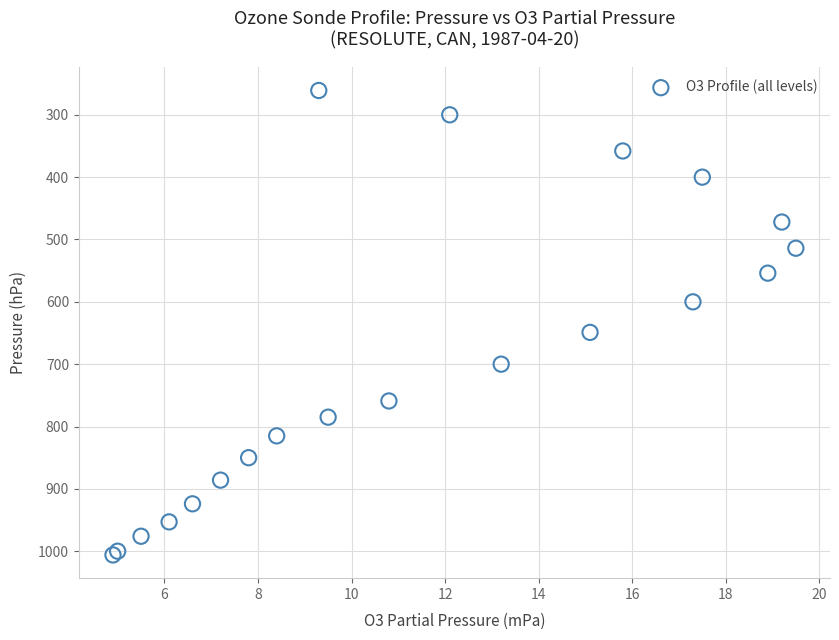

What Y value in the scatter plot is closest to 633?

649